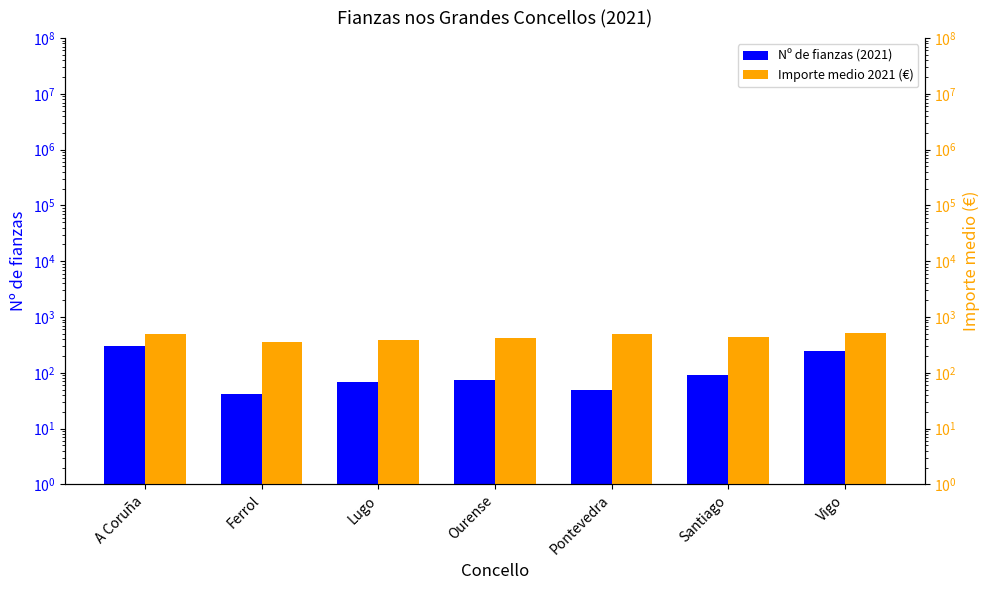

What position from the right is Ourense?

4